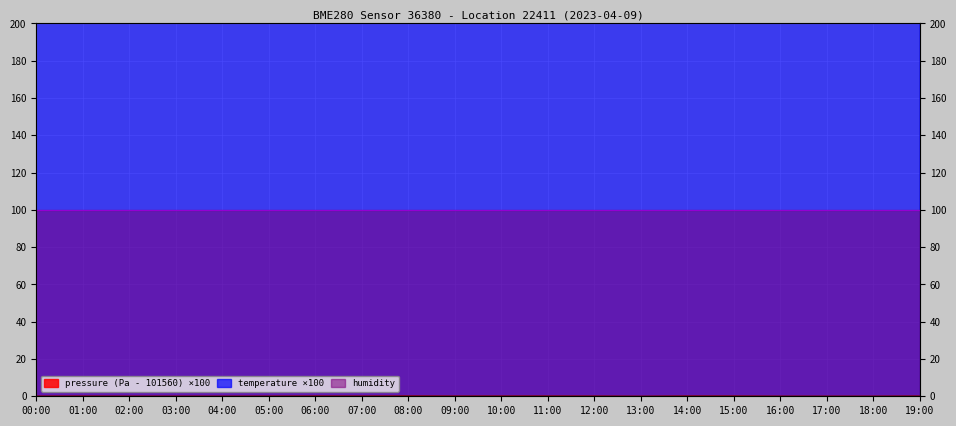

What position from the right is 18:00?

2